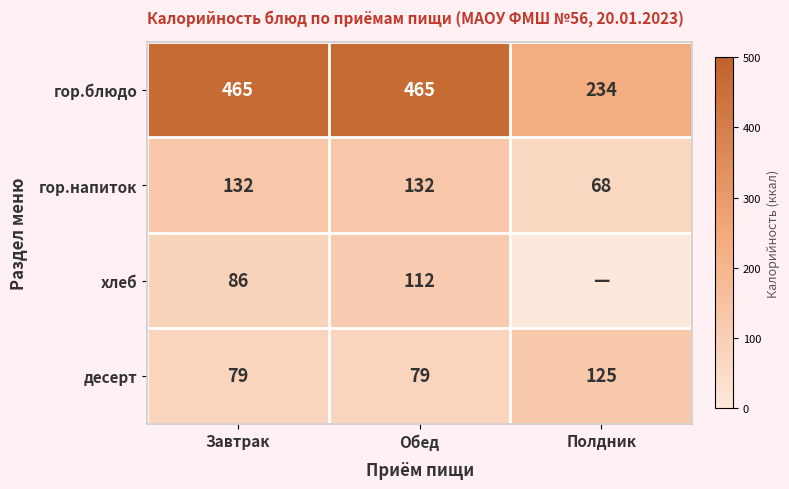

Count the десерт values in the range 79 to 125.

3